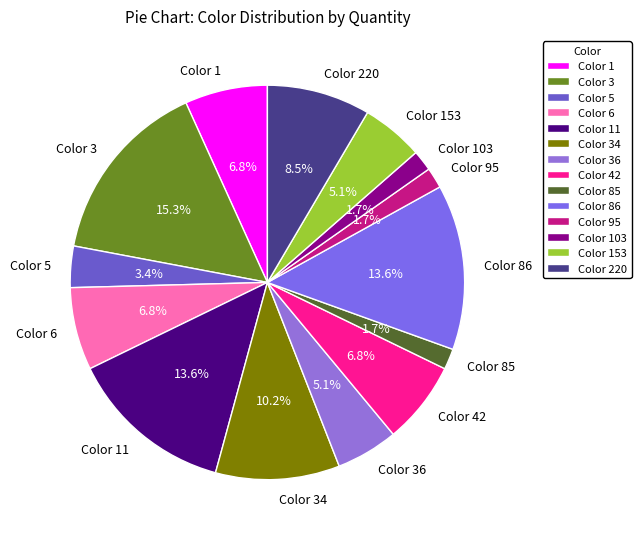

What is the largest slice in the pie chart?

Color 3